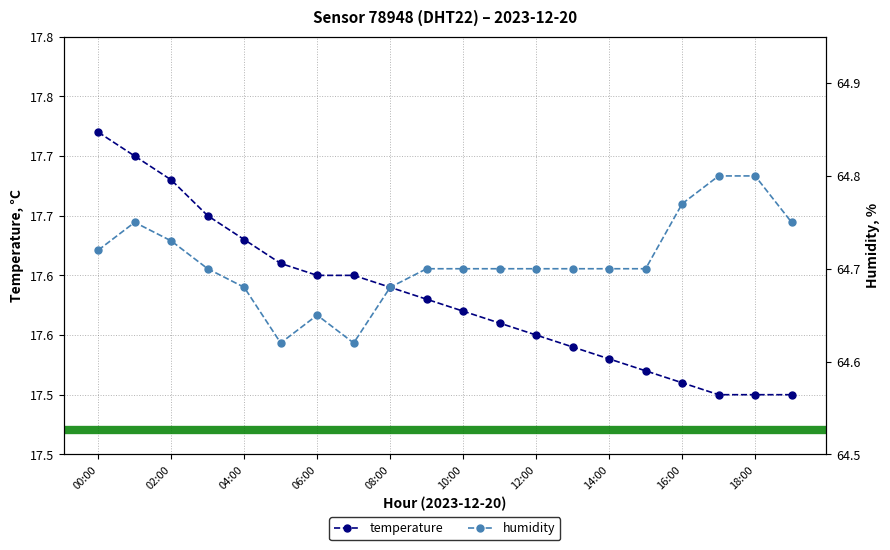

Which label corresponds to the largest value in the chart?

00:00